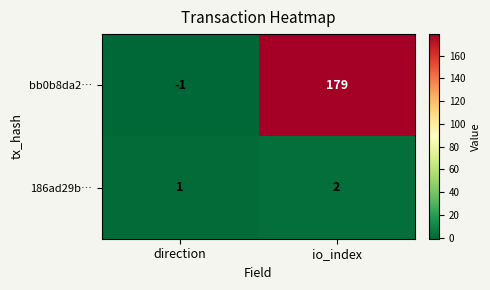

At which category is the sum across all series the highest?

io_index